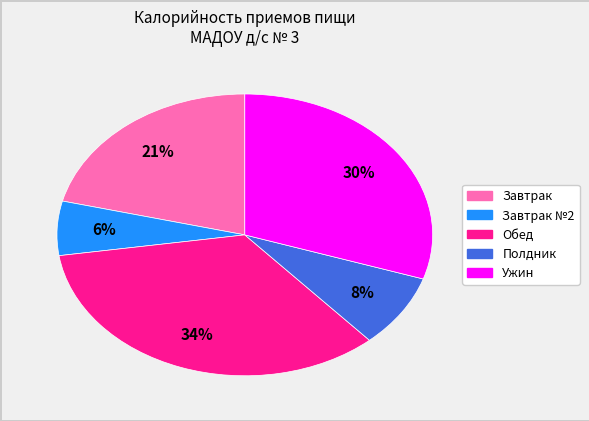

Does any single category account for the majority?

No